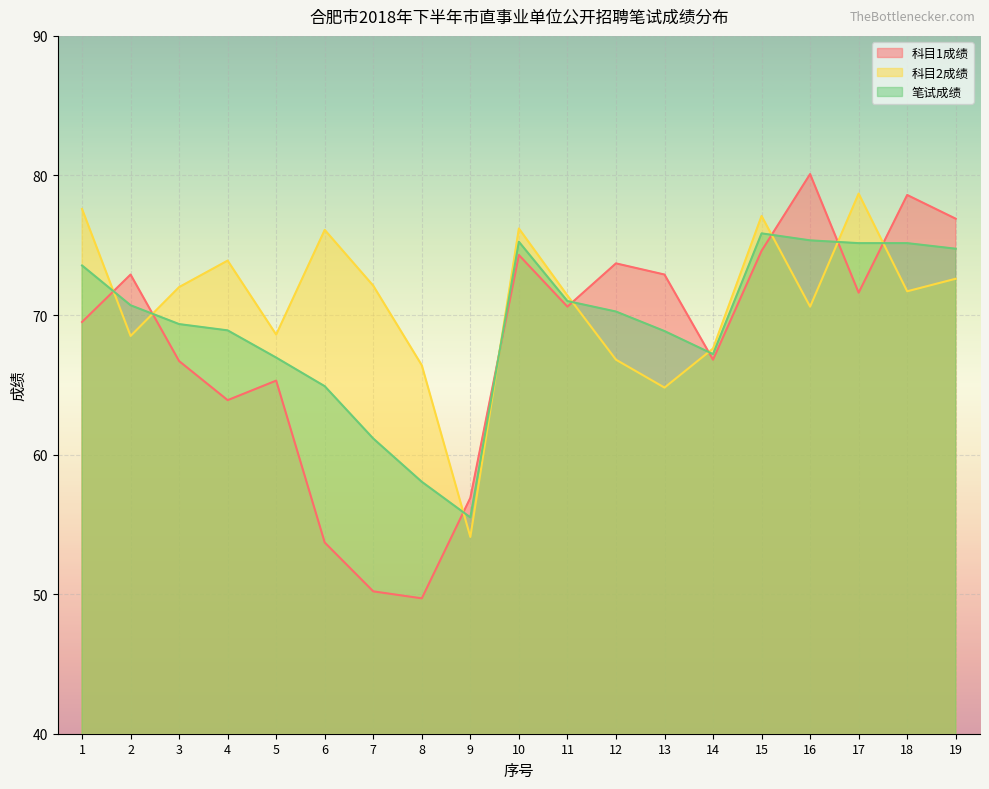

At which category is the sum across all series the highest?

15